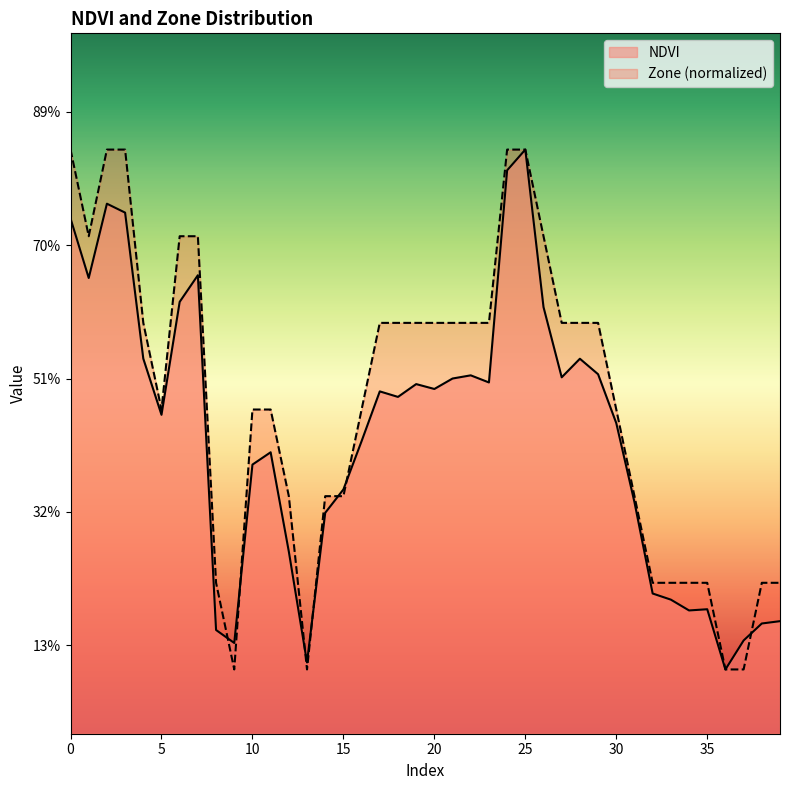

True or false: NDVI and Zone_normalized intersect in this chart.

True